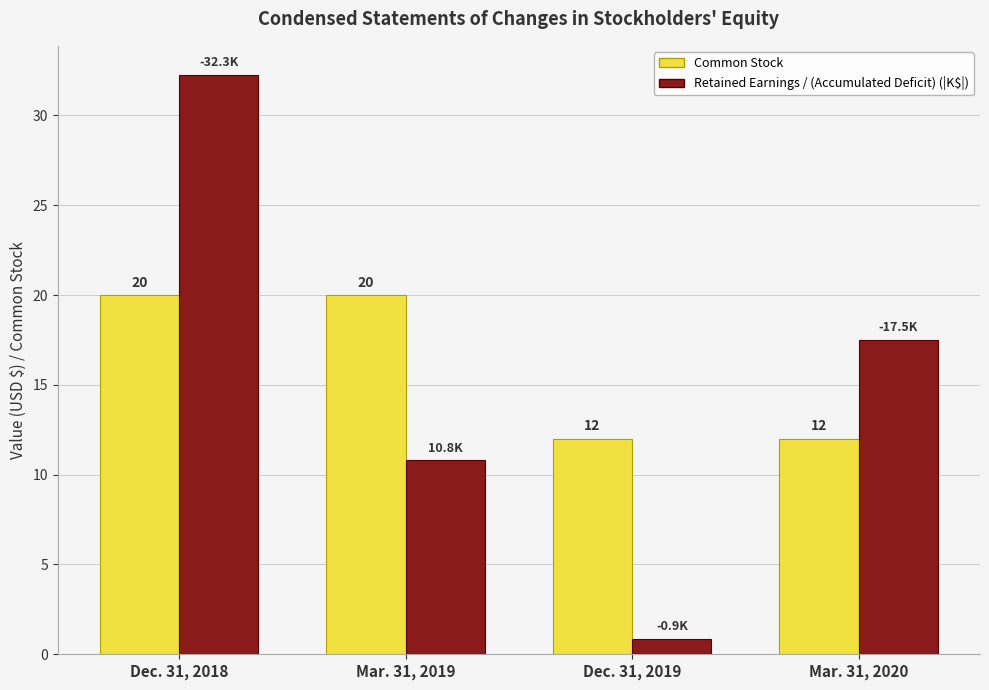

Does the chart contain any negative values?

No